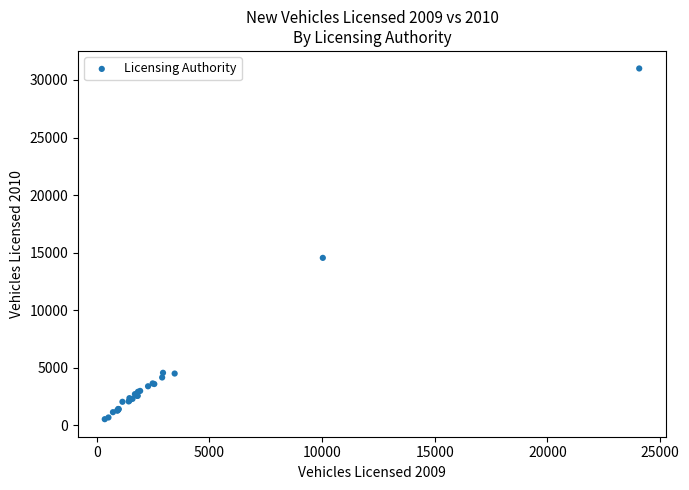

What Y value in the scatter plot is closest to 15763?

14544